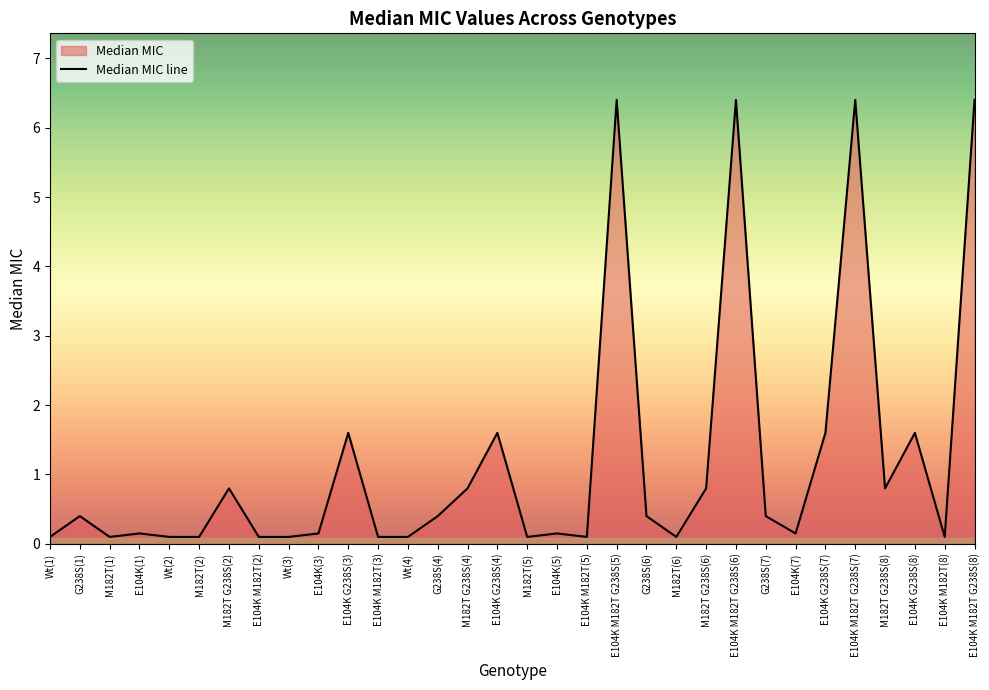

Rank the categories by value from highest to lowest.

E104K M182T G238S(5), E104K M182T G238S(6), E104K M182T G238S(7), E104K M182T G238S(8), E104K G238S(3), E104K G238S(4), E104K G238S(7), E104K G238S(8), M182T G238S(2), M182T G238S(4), M182T G238S(6), M182T G238S(8), G238S(1), G238S(4), G238S(6), G238S(7), E104K(1), E104K(3), E104K(5), E104K(7), Wt(1), M182T(1), Wt(2), M182T(2), E104K M182T(2), Wt(3), E104K M182T(3), Wt(4), M182T(5), E104K M182T(5), M182T(6), E104K M182T(8)